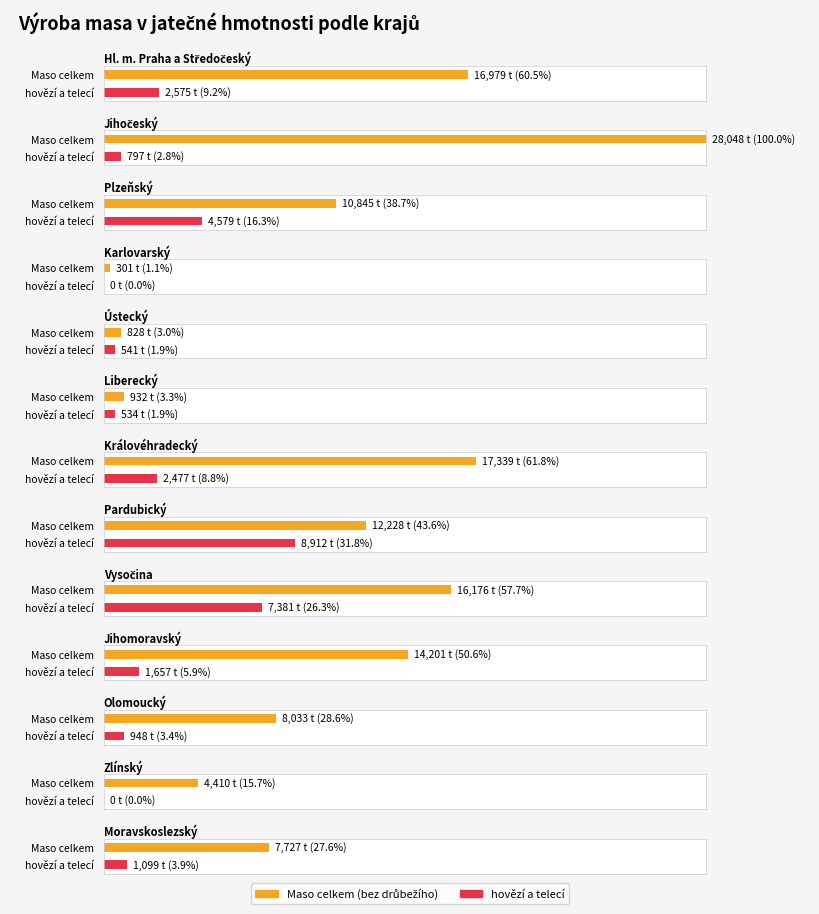

Where is hovězí a telecí nearest to the value 4456?

Plzeňský